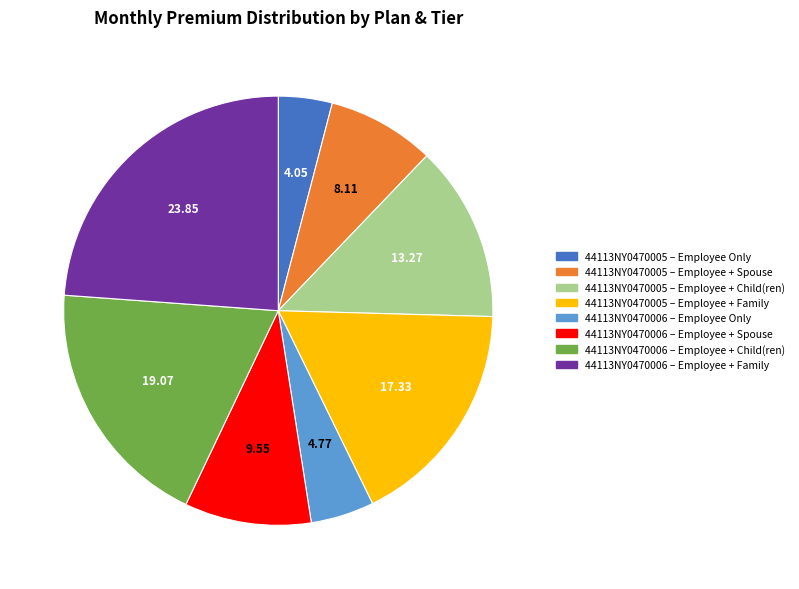

Rank the categories by value from highest to lowest.

44113NY0470006 – Employee + Family, 44113NY0470006 – Employee + Child(ren), 44113NY0470005 – Employee + Family, 44113NY0470005 – Employee + Child(ren), 44113NY0470006 – Employee + Spouse, 44113NY0470005 – Employee + Spouse, 44113NY0470006 – Employee Only, 44113NY0470005 – Employee Only